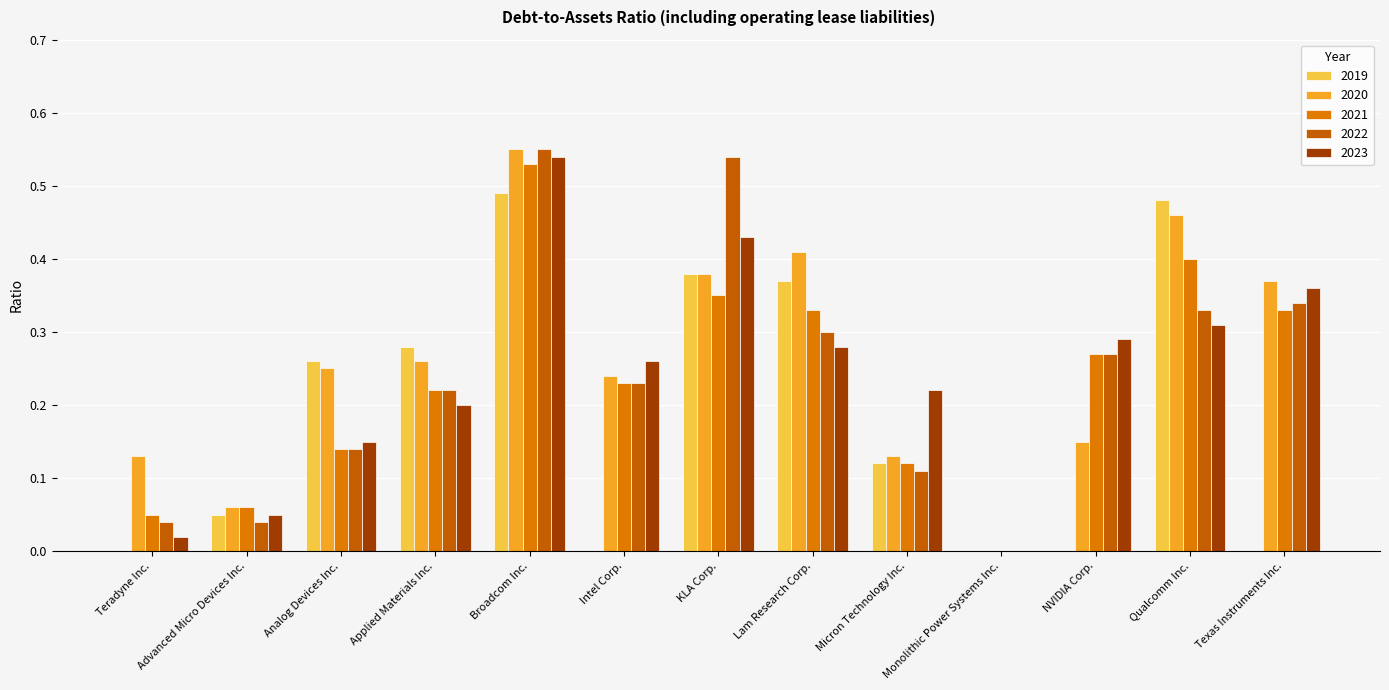

Is it true that 2022 equals 0.3 at Qualcomm Inc.?

True